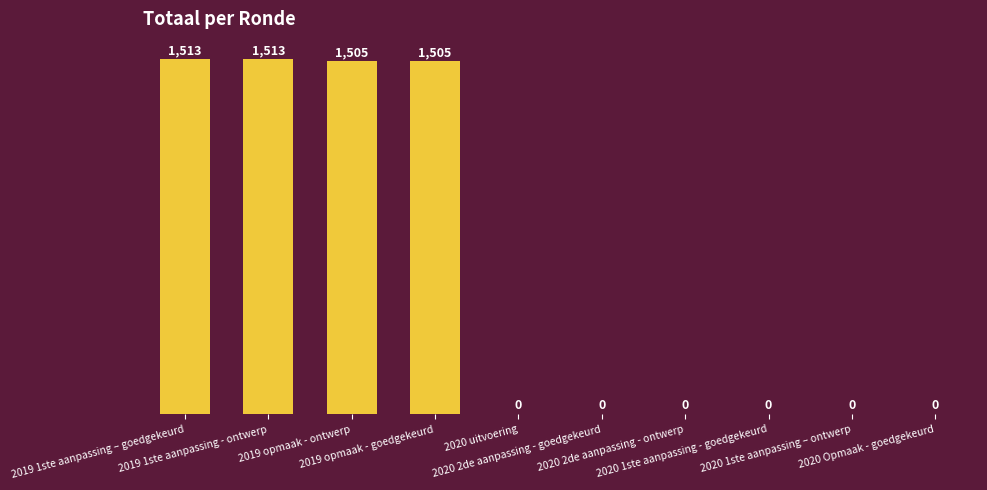

What is the greatest value displayed?

1513